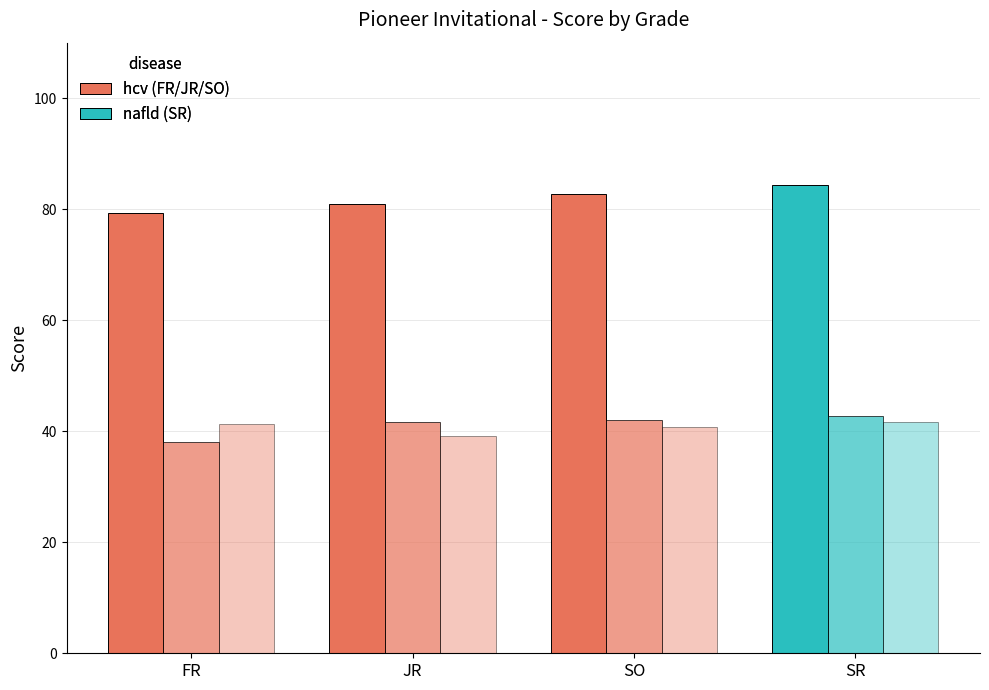

How many data points does each series have?

4